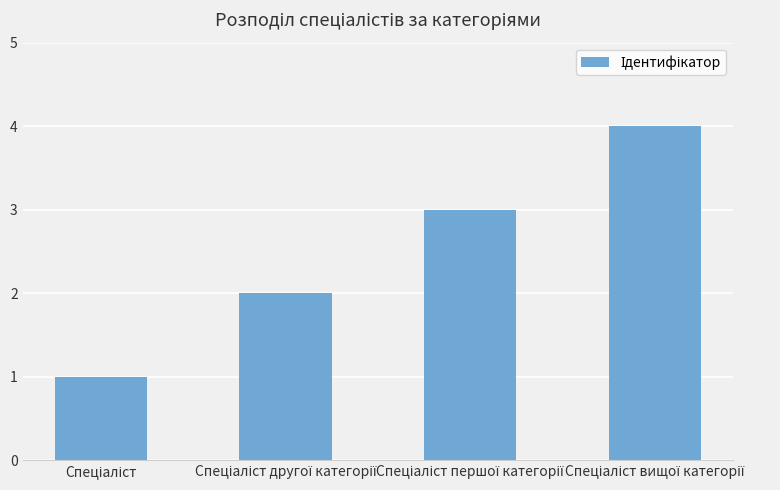

What is the value of the 2nd bar from the left?

2